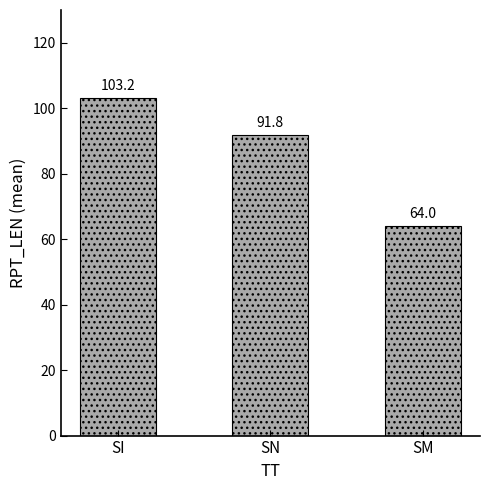

Reading right to left, what are all the values shown in this chart?

64.0	91.8	103.2